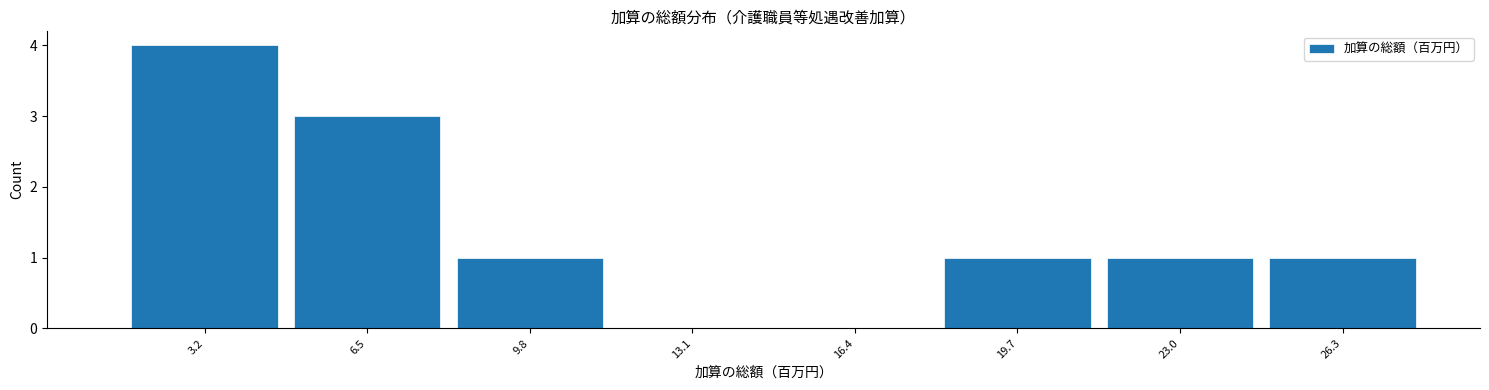

Reading left to right, transcribe this chart: for each bar, give the range it covers on the x-axis and its height. Neither the bar edges nor the heights are printed on the chart, so give them approximately, as read against the axes.

1.5 to 5.0: 4
5.0 to 8.0: 3
8.0 to 11.5: 1
11.5 to 15.0: 0
15.0 to 18.0: 0
18.0 to 21.5: 1
21.5 to 24.5: 1
24.5 to 28.0: 1